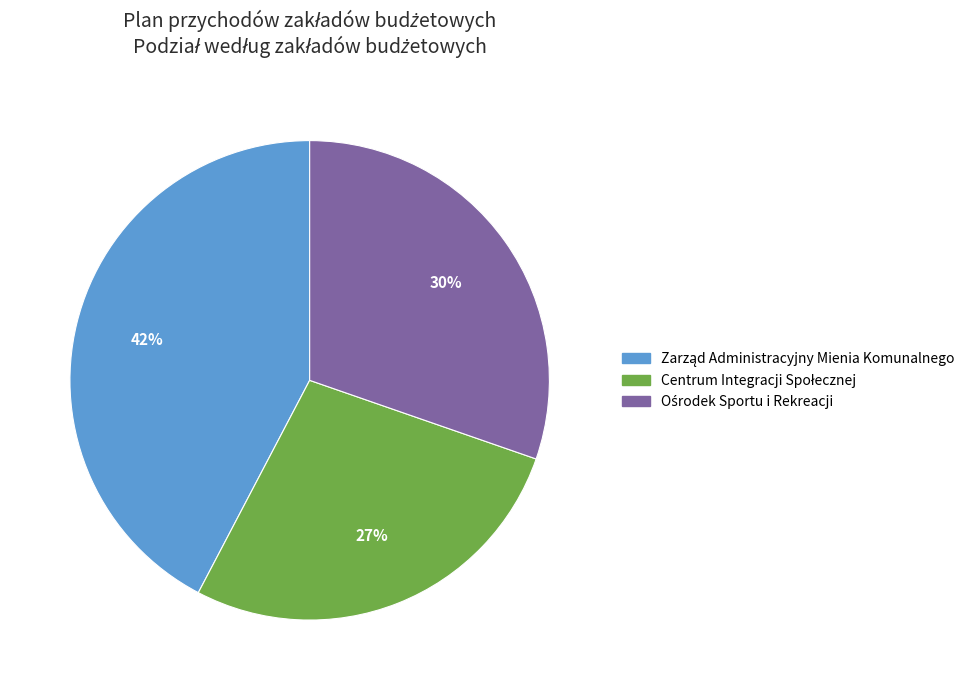

Does any single category account for the majority?

No